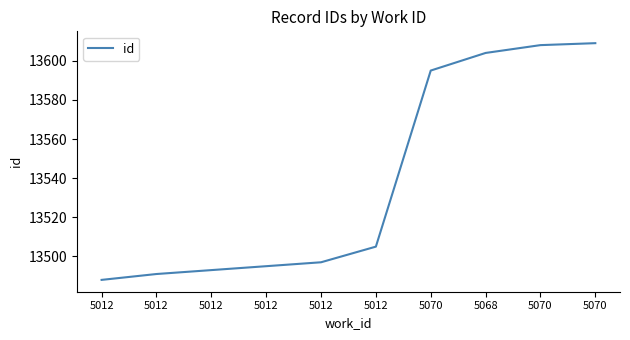

What is the change in value from 5012 to 5070?

+104